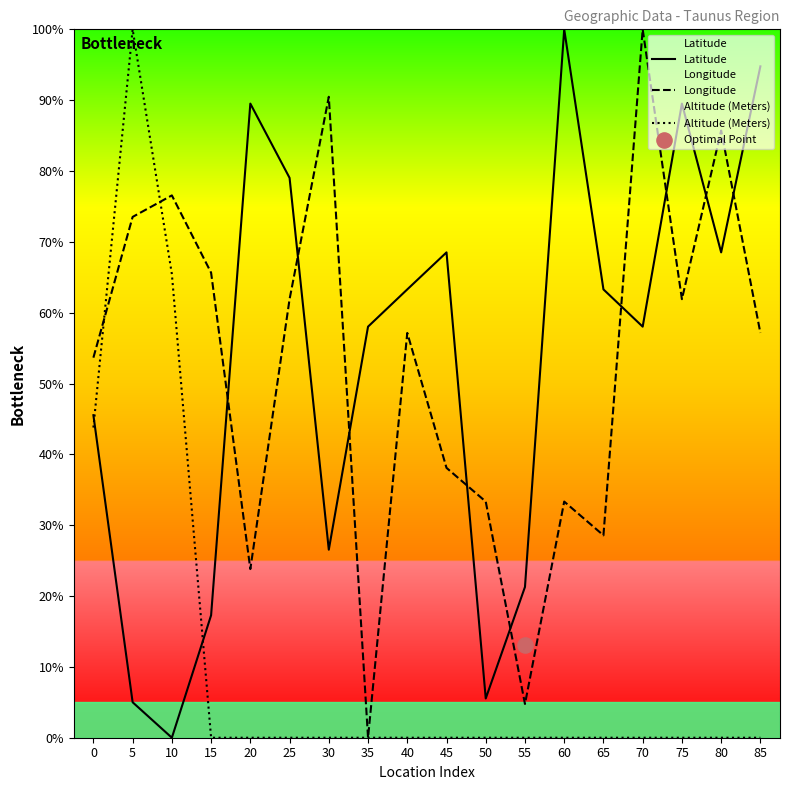

What are all the series names shown in the legend?

Latitude, Longitude, Altitude (Meters)